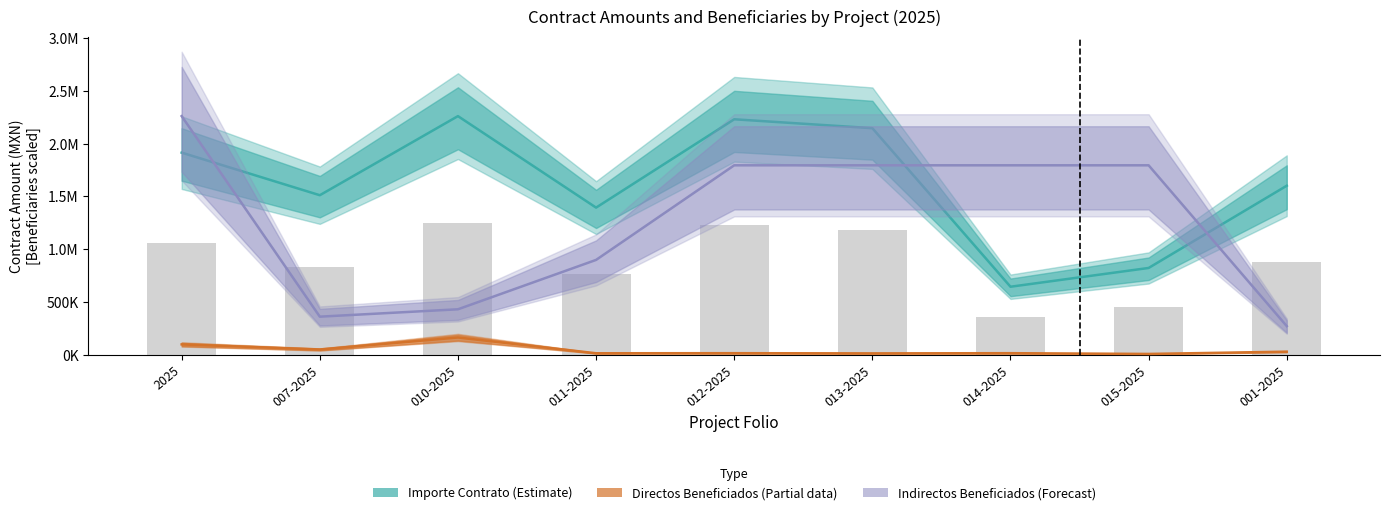

How many data points in Importe Contrato are above 1600000?

4